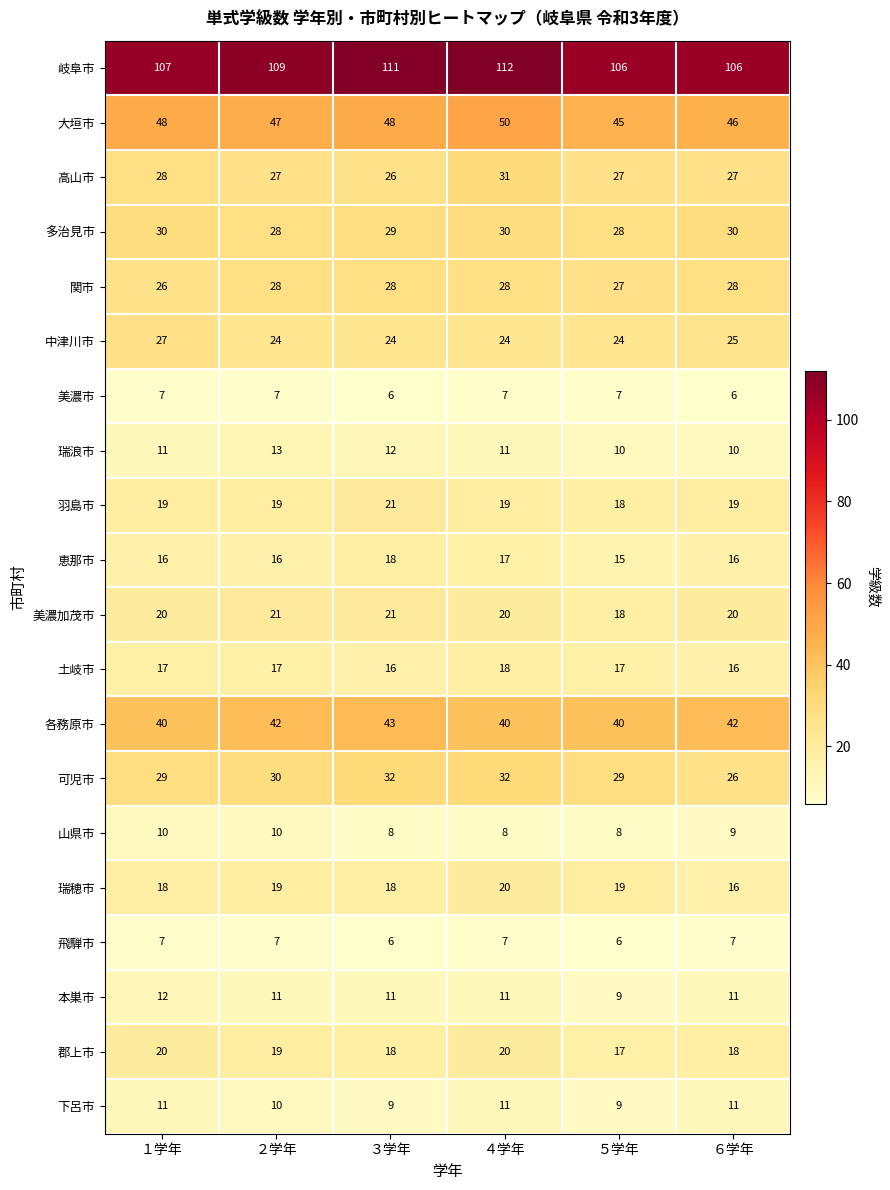

What is the minimum value for 郡上市?

17